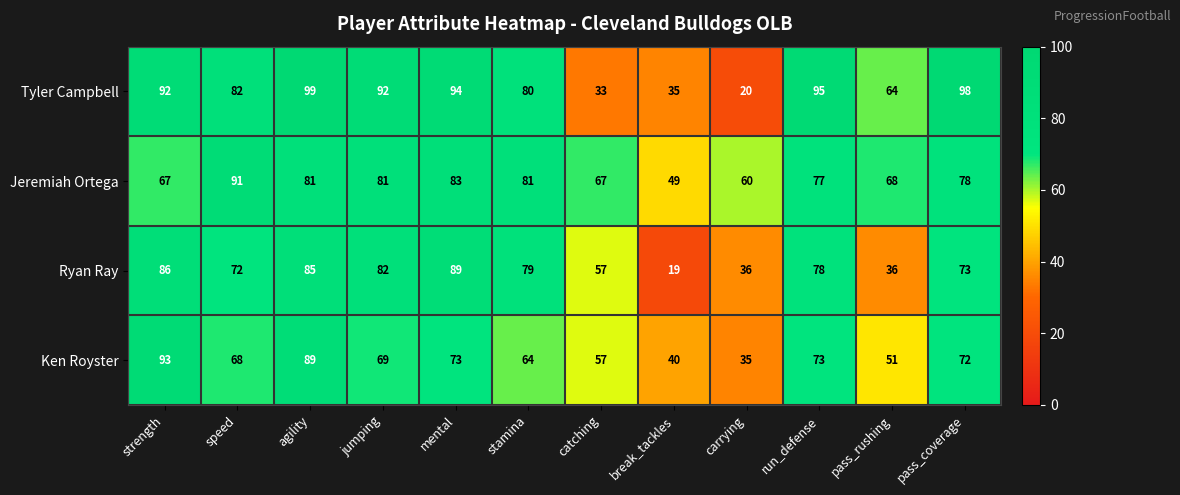

What is the approximate value of Jeremiah Ortega at agility?

81